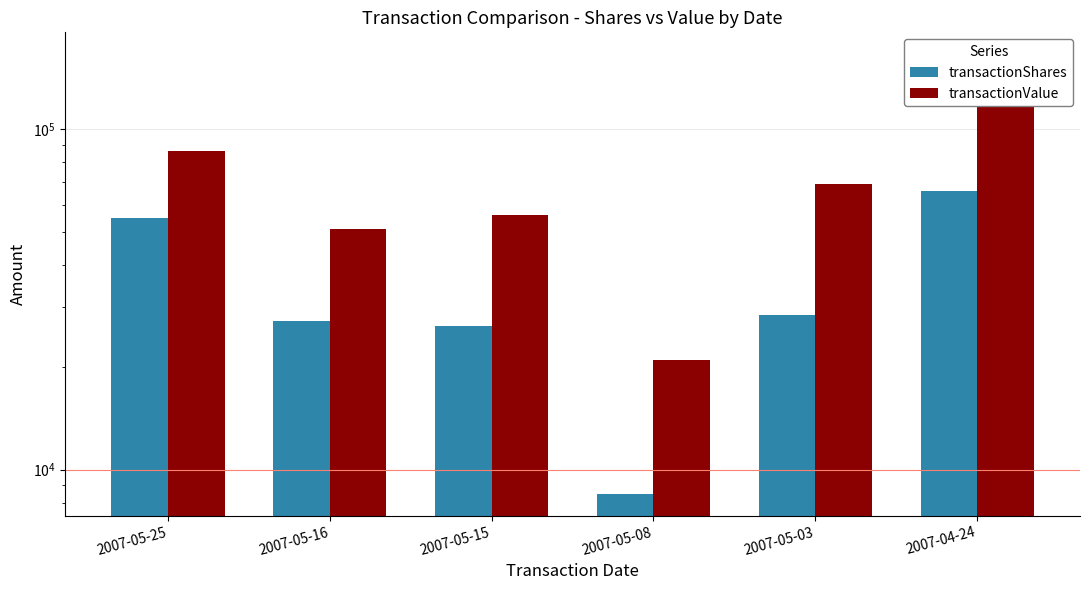

List the labels in order of transactionValue value, largest first.

2007-04-24, 2007-05-25, 2007-05-03, 2007-05-15, 2007-05-16, 2007-05-08